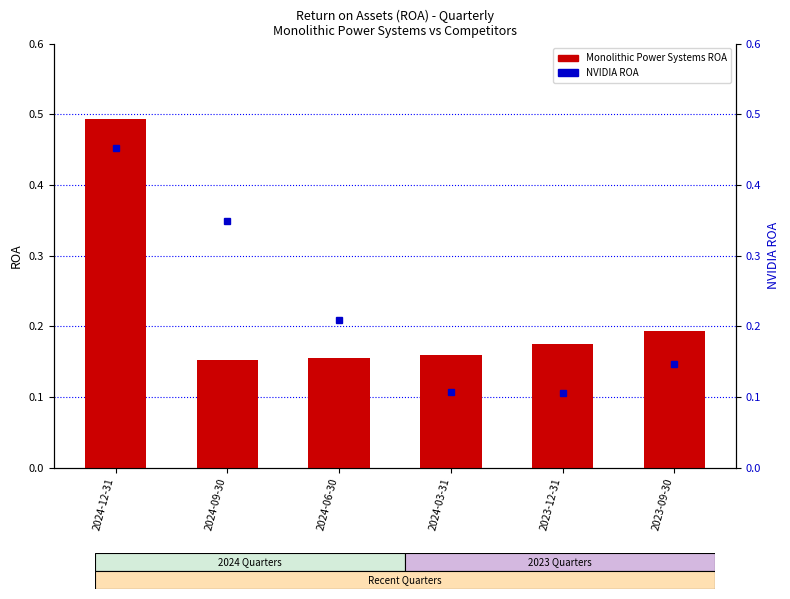

The Monolithic Power Systems series shows 0.2 at 2024-12-31. True or false?

False